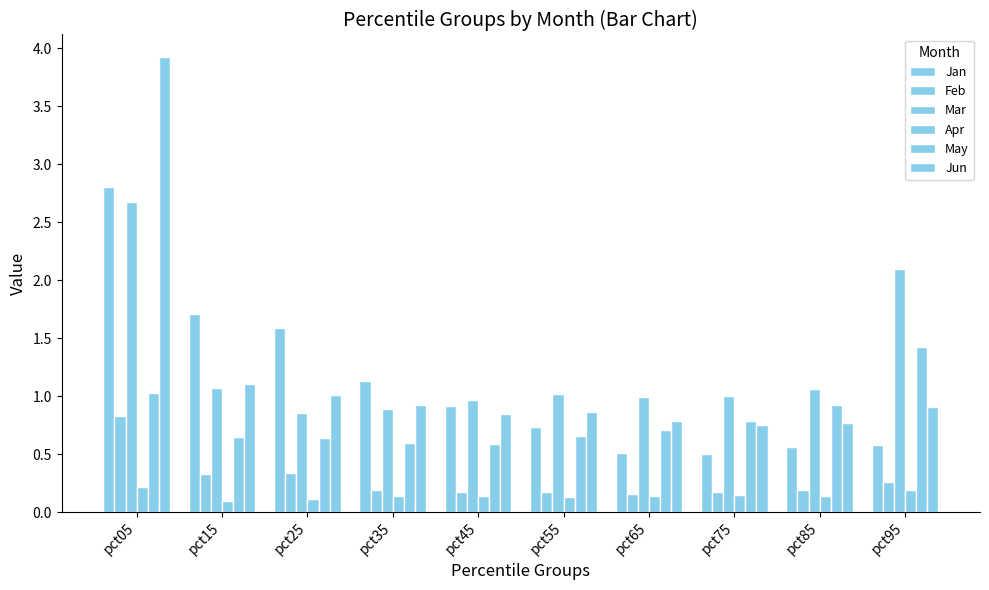

Which category has the highest value in the Mar series?

pct05